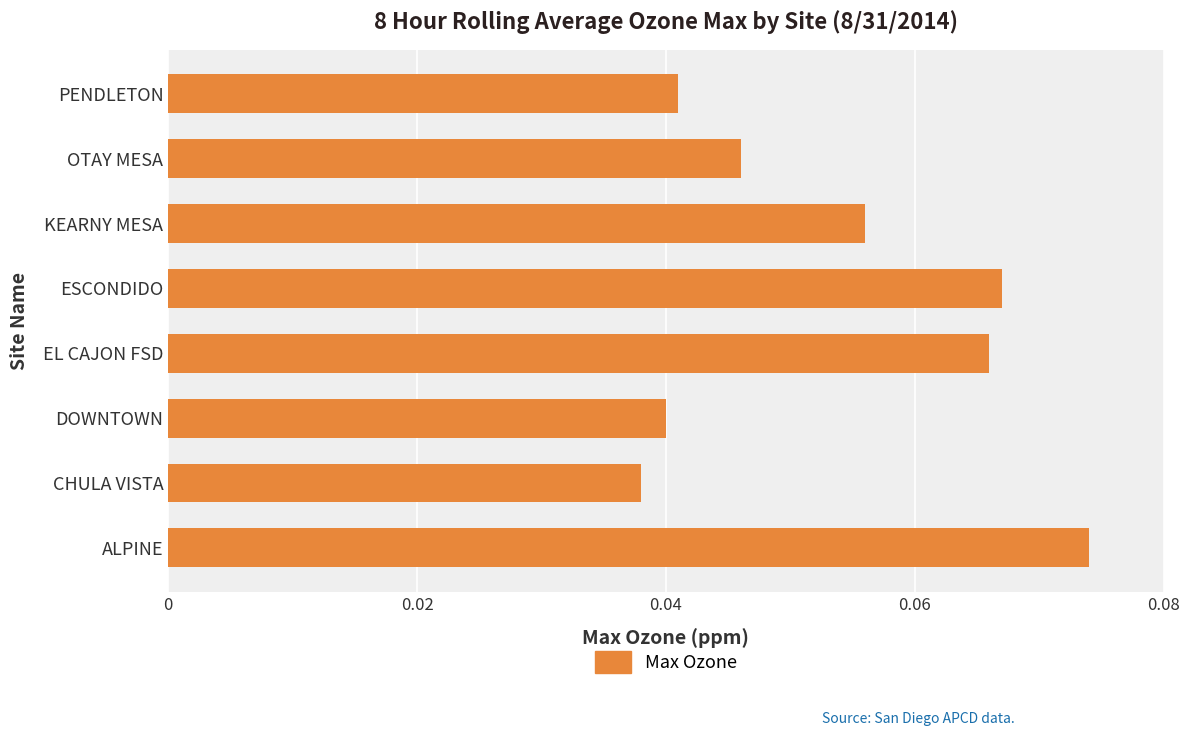

Is it true that the value at PENDLETON is 0.1?

False